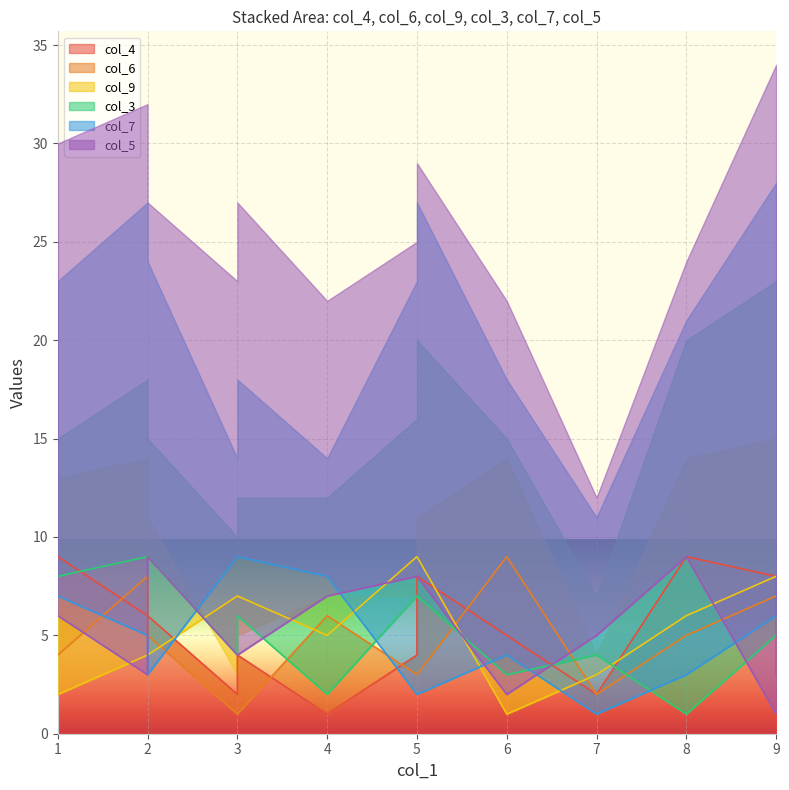

The col_5 series shows 4 at 5. True or false?

True